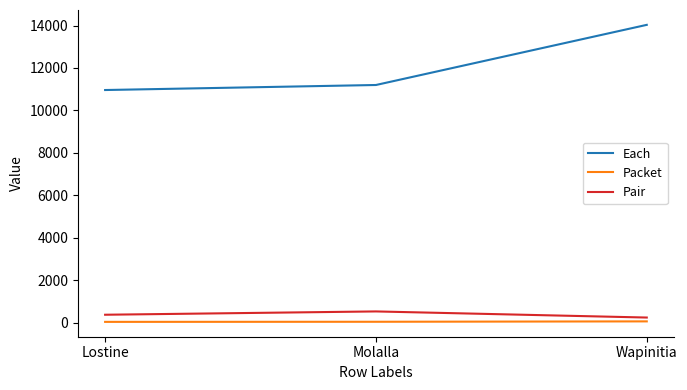

What is the maximum value shown in the chart?

14031